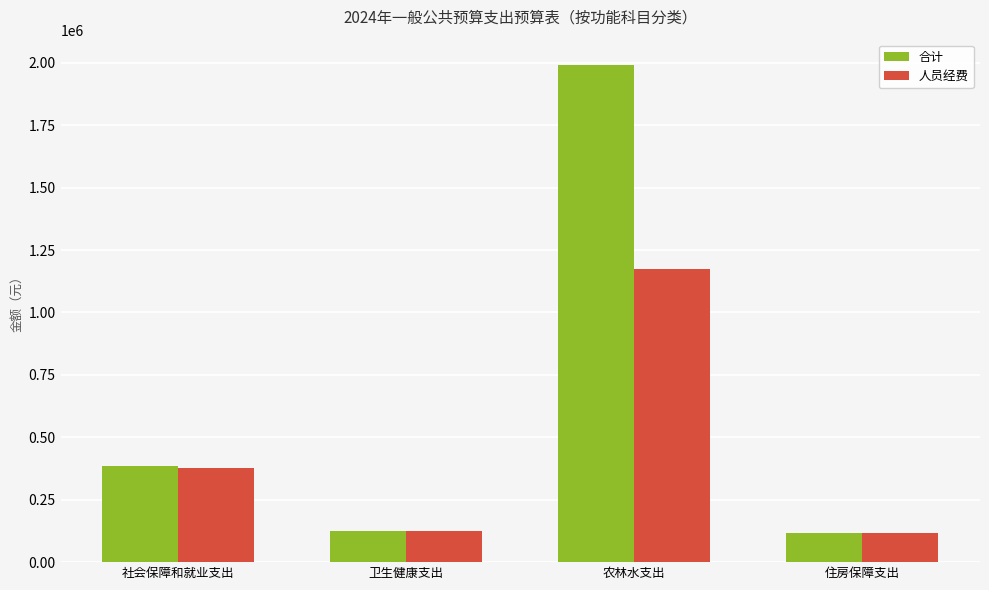

At which category is the sum across all series the highest?

农林水支出